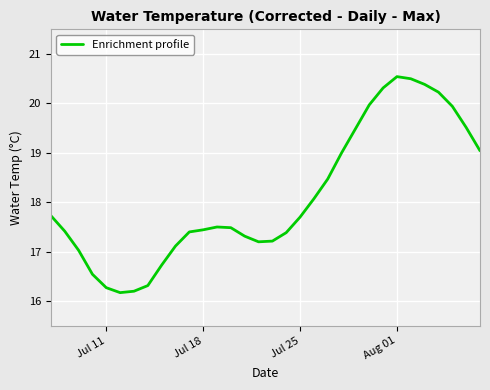

What is the smallest value displayed?

16.2